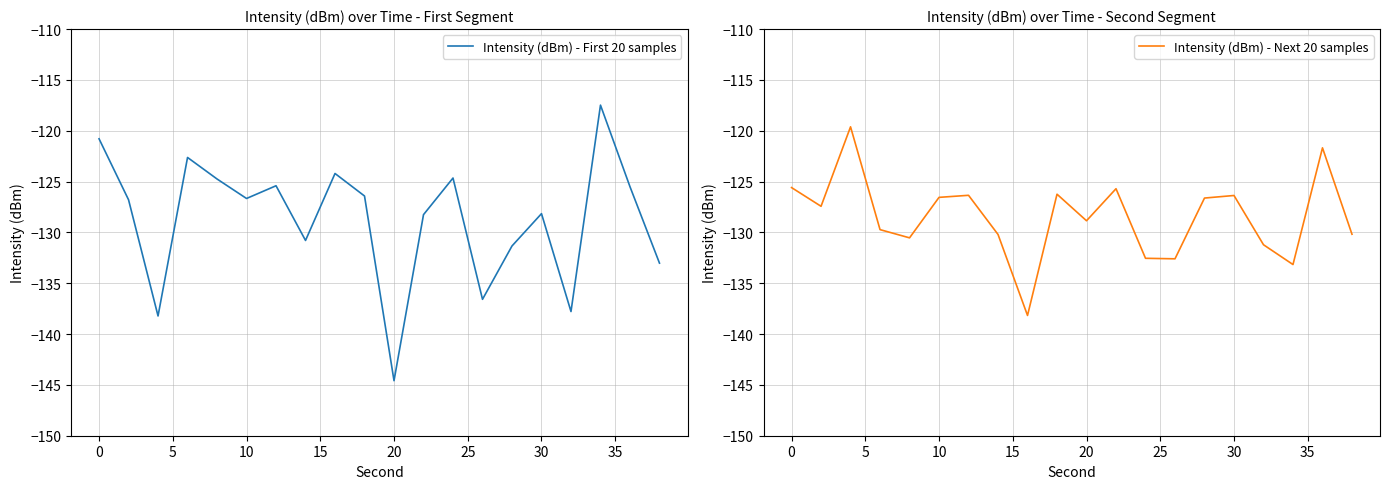

What are all the series names shown in the legend?

Intensity (dBm) - First 20 samples, Intensity (dBm) - Next 20 samples